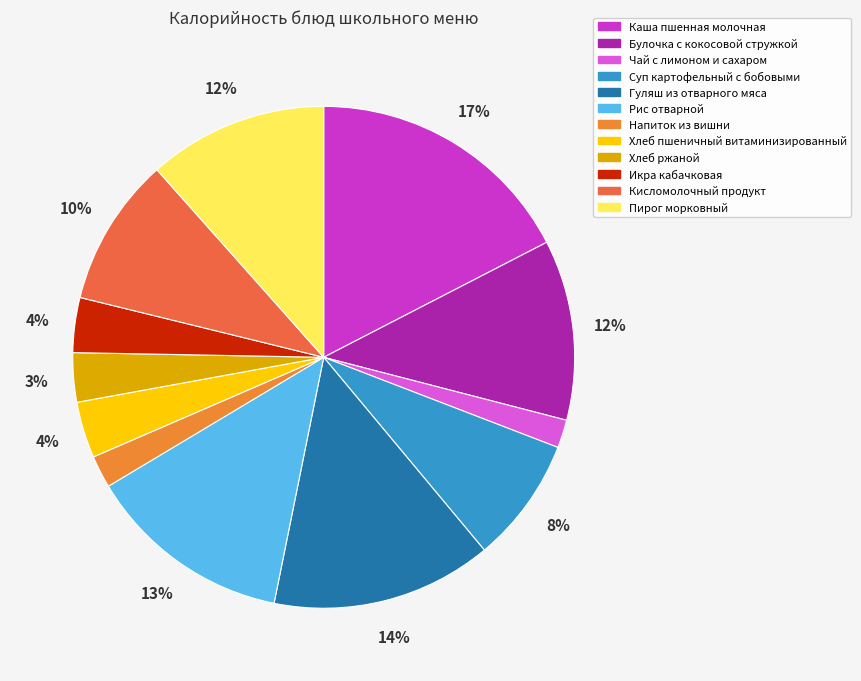

Does Чай с лимоном и сахаром represent more than half of the total?

No